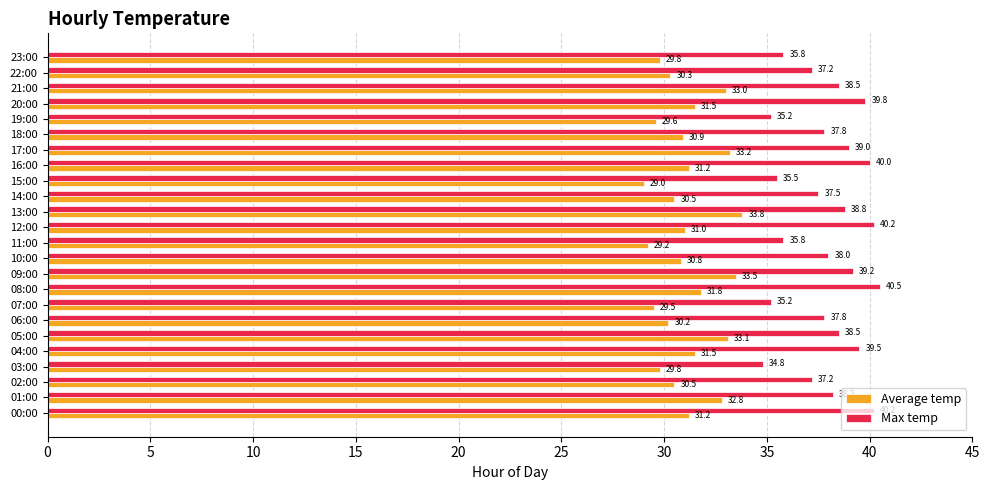

At which category does the chart reach its peak across all series?

08:00